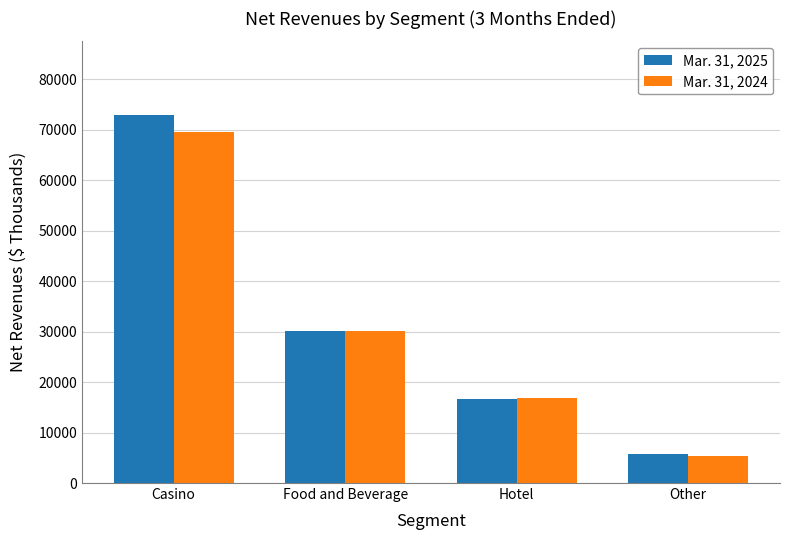

Rank the categories by Mar. 31, 2024 value from highest to lowest.

Casino, Food and Beverage, Hotel, Other